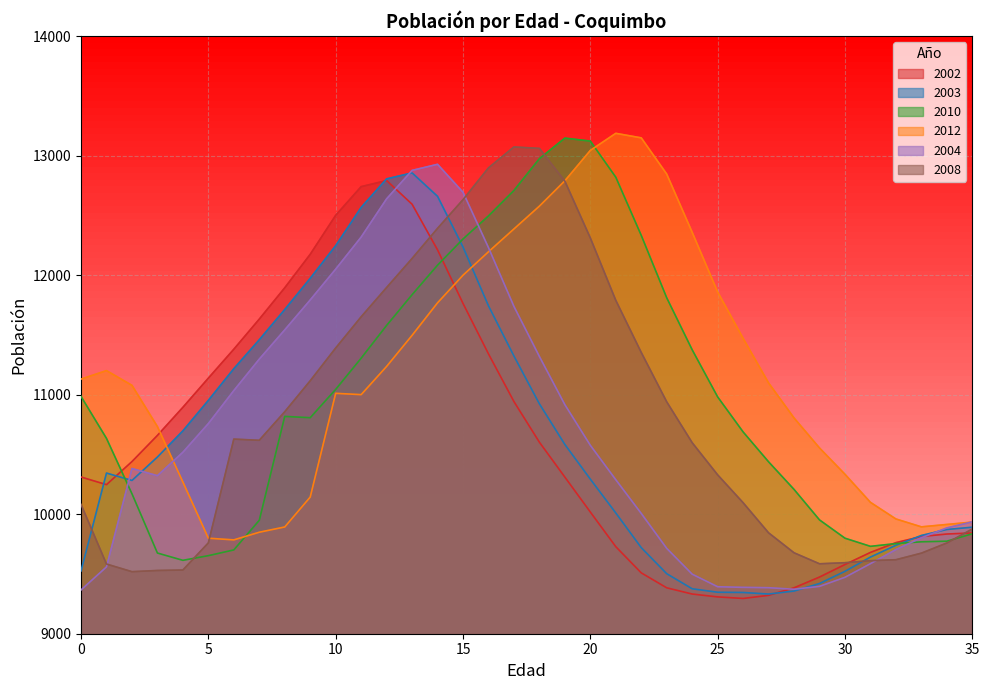

Reading left to right, transcribe all the data shown in this chart.

2002: 0=10311	1=10247	2=10440	3=10659	4=10894	5=11138	6=11380	7=11632	8=11894	9=12174	10=12500	11=12740	12=12791	13=12593	14=12211	15=11763	16=11341	17=10942	18=10602	19=10310	20=10018	21=9728	22=9509	23=9384	24=9332	25=9308	26=9295	27=9321	28=9384	29=9474	30=9579	31=9680	32=9762	33=9813	34=9834	35=9843
2003: 0=9525	1=10344	2=10282	3=10478	4=10697	5=10952	6=11217	7=11459	8=11712	9=11973	10=12246	11=12566	12=12805	13=12855	14=12659	15=12235	16=11743	17=11323	18=10923	19=10583	20=10293	21=10010	22=9720	23=9502	24=9376	25=9347	26=9345	27=9332	28=9357	29=9420	30=9522	31=9641	32=9740	33=9822	34=9872	35=9891
2010: 0=10985	1=10634	2=10171	3=9675	4=9614	5=9653	6=9701	7=9949	8=10818	9=10807	10=11044	11=11305	12=11579	13=11836	14=12083	15=12302	16=12495	17=12708	18=12974	19=13146	20=13121	21=12819	22=12332	23=11810	24=11375	25=10981	26=10688	27=10438	28=10207	29=9952	30=9799	31=9731	32=9754	33=9769	34=9774	35=9836
2012: 0=11130	1=11201	2=11078	3=10733	4=10269	5=9799	6=9785	7=9849	8=9893	9=10143	10=11011	11=11000	12=11236	13=11496	14=11768	15=11999	16=12195	17=12386	18=12577	19=12789	20=13043	21=13186	22=13148	23=12845	24=12358	25=11859	26=11471	27=11098	28=10805	29=10554	30=10334	31=10099	32=9960	33=9894	34=9914	35=9934
2004: 0=9366	1=9559	2=10382	3=10322	4=10518	5=10758	6=11034	7=11297	8=11542	9=11792	10=12050	11=12318	12=12638	13=12876	14=12927	15=12693	16=12230	17=11738	18=11319	19=10916	20=10576	21=10288	22=10006	23=9714	24=9498	25=9393	26=9388	27=9385	28=9372	29=9396	30=9472	31=9586	32=9704	33=9803	34=9885	35=9936
2008: 0=10082	1=9583	2=9519	3=9529	4=9533	5=9760	6=10628	7=10618	8=10857	9=11116	10=11390	11=11651	12=11896	13=12139	14=12391	15=12631	16=12897	17=13072	18=13060	19=12786	20=12311	21=11789	22=11353	23=10940	24=10598	25=10329	26=10096	27=9844	28=9677	29=9585	30=9594	31=9611	32=9619	33=9674	34=9759	35=9876